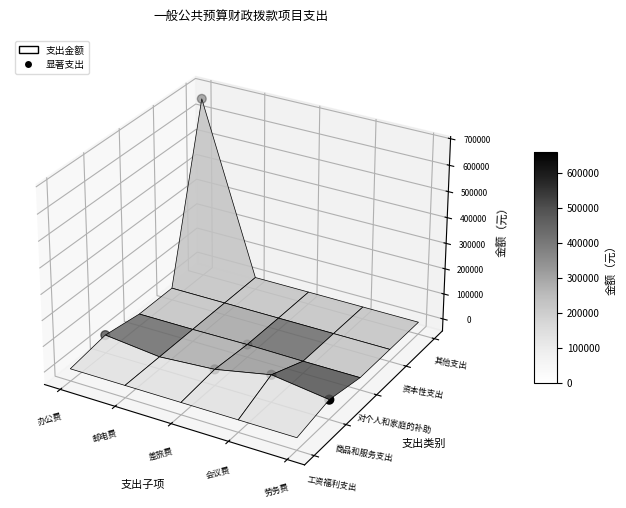

List the labels in order of value, smallest first.

会议费, 差旅费, 邮电费, 劳务费, 办公费, 5